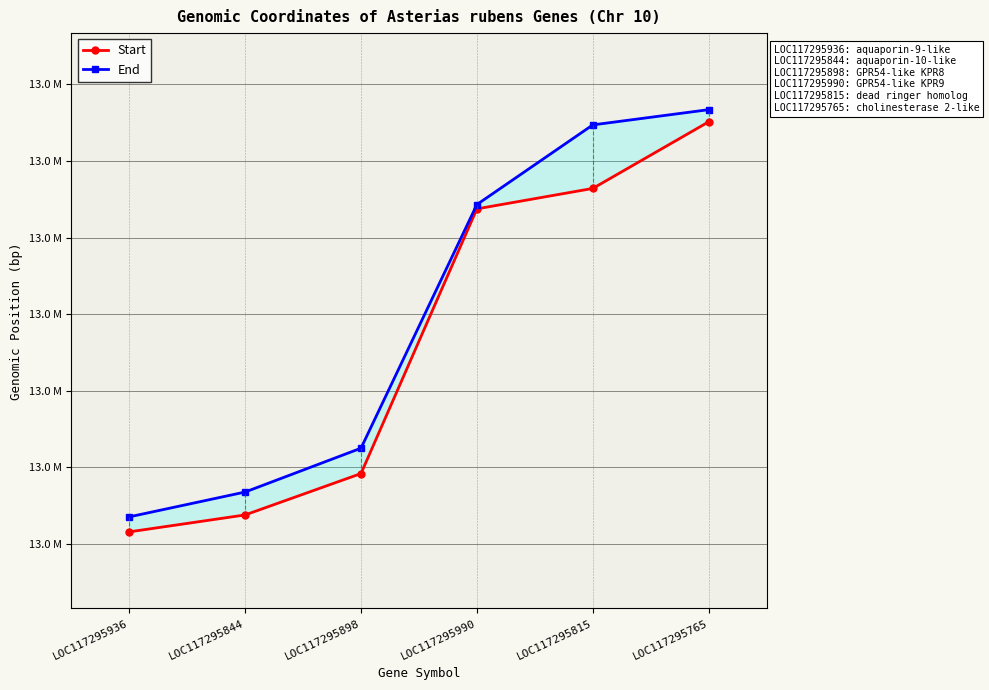

How many values in the End series are below 13221582?

3